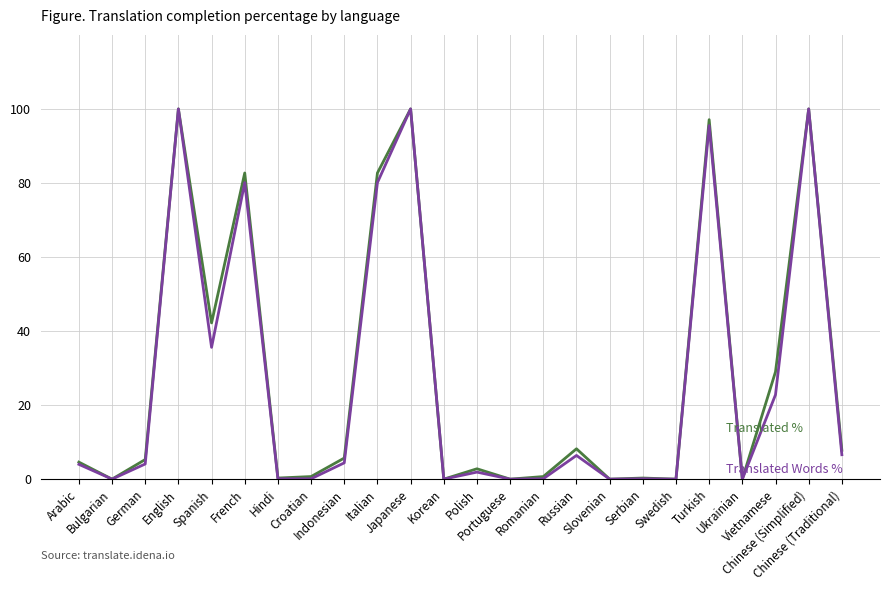

What is the maximum value shown in the chart?

100.0